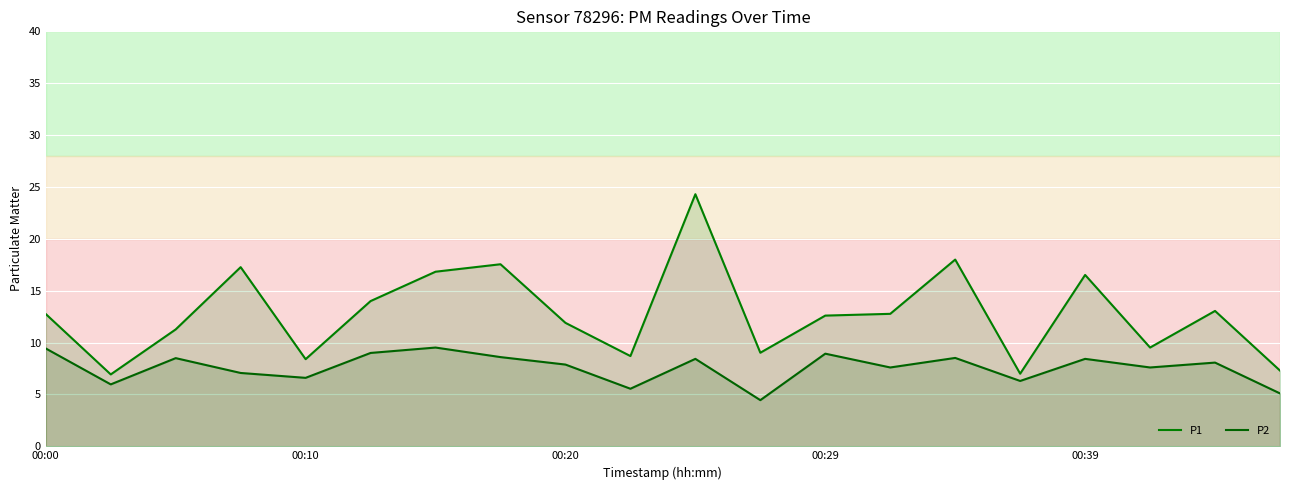

Reading left to right, list all the values displayed in this chart.

P1: 12.8	6.9	11.3	17.3	8.4	14.0	16.8	17.6	11.9	8.7	24.3	9.0	12.6	12.8	18.0	7.0	16.5	9.5	13.1	7.3
P2: 9.4	6.0	8.5	7.1	6.6	9.0	9.5	8.6	7.9	5.5	8.4	4.5	8.9	7.6	8.5	6.3	8.4	7.6	8.1	5.1